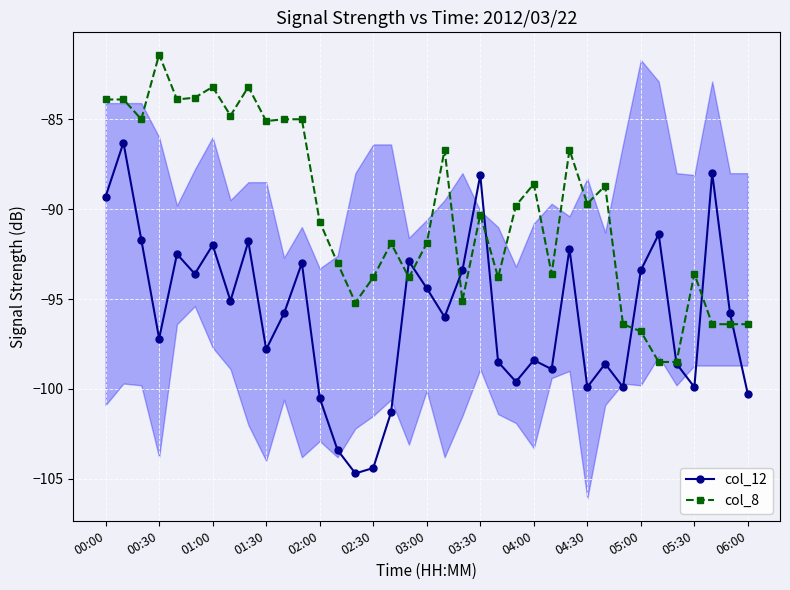

What is the lowest value of the col_12 series?

-104.7